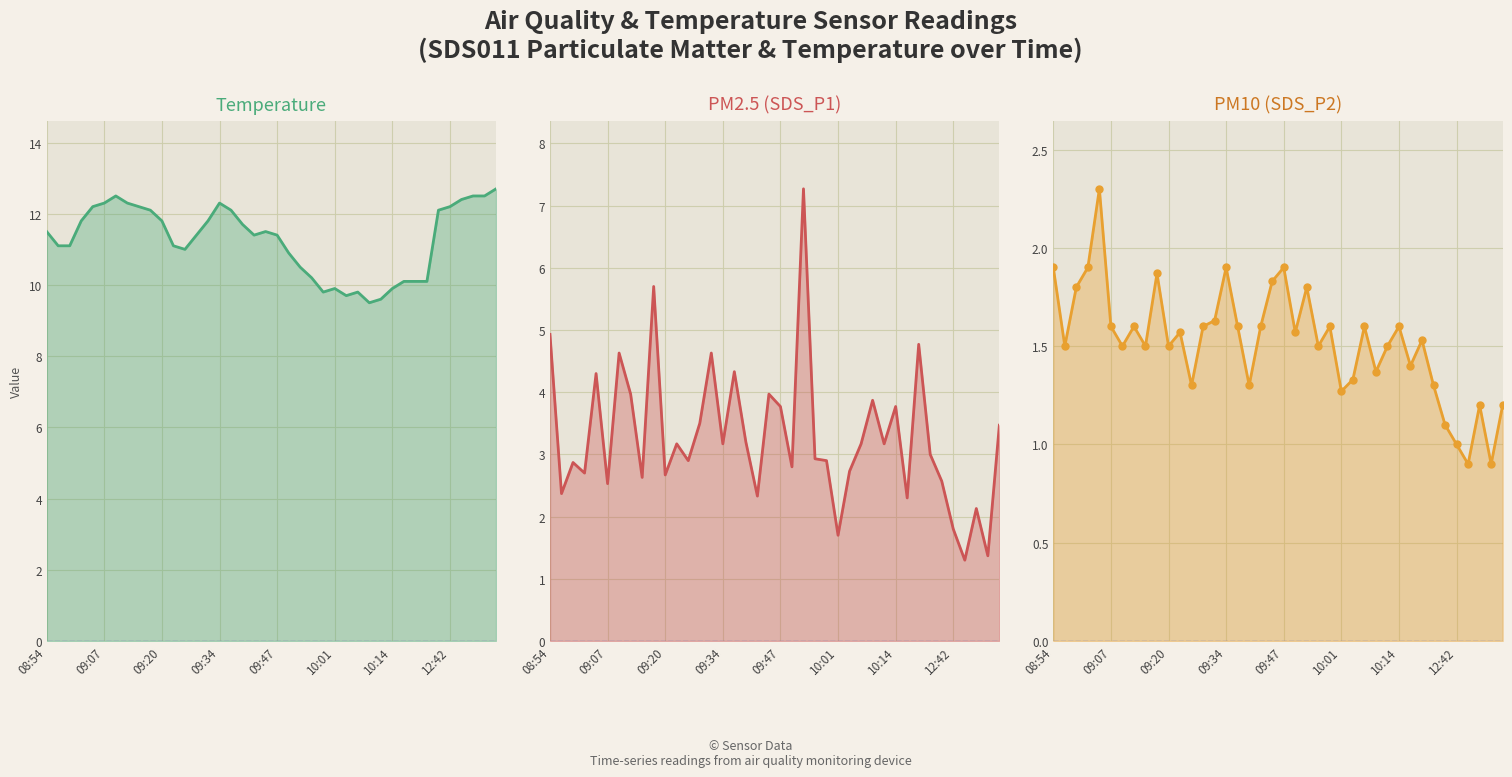

True or false: SDS_P1 and SDS_P2 cross at least once.

False